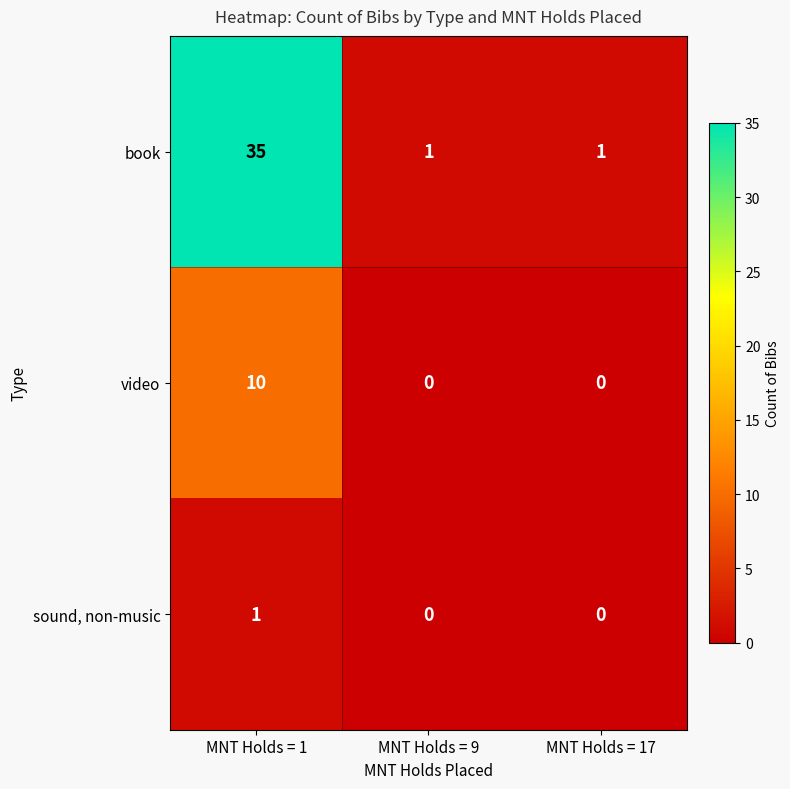

Rank the series by their average value, from lowest to highest.

sound, non-music, video, book